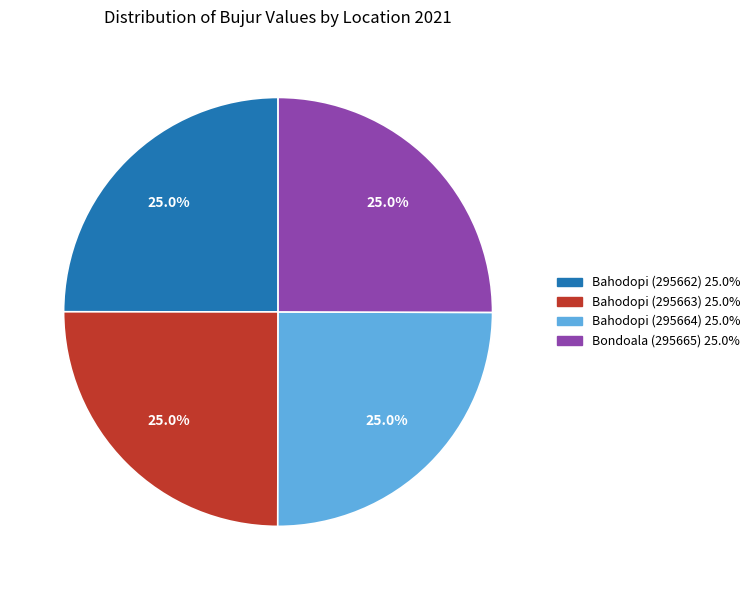

Approximately how many times larger is the value at Bahodopi (295662) compared to Bondoala (295665)?

1.0